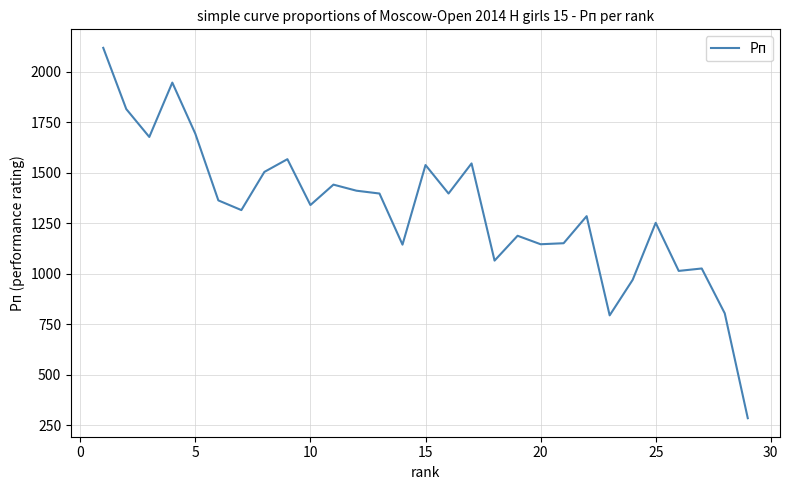

What is the greatest value displayed?

2118